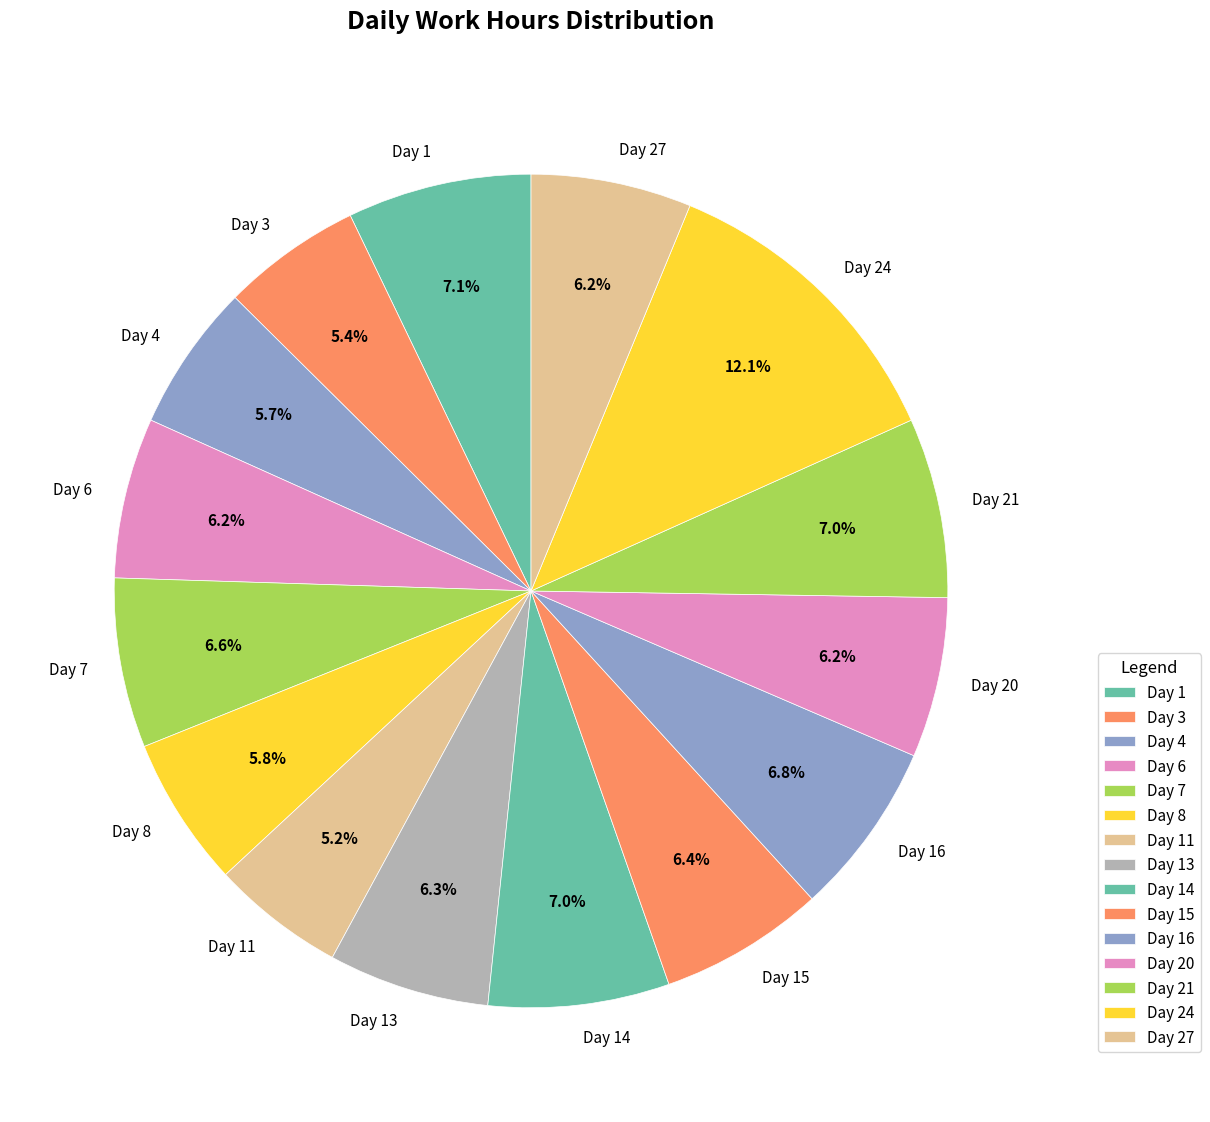

What percentage is the Day 6 slice, to the nearest percent?

6%